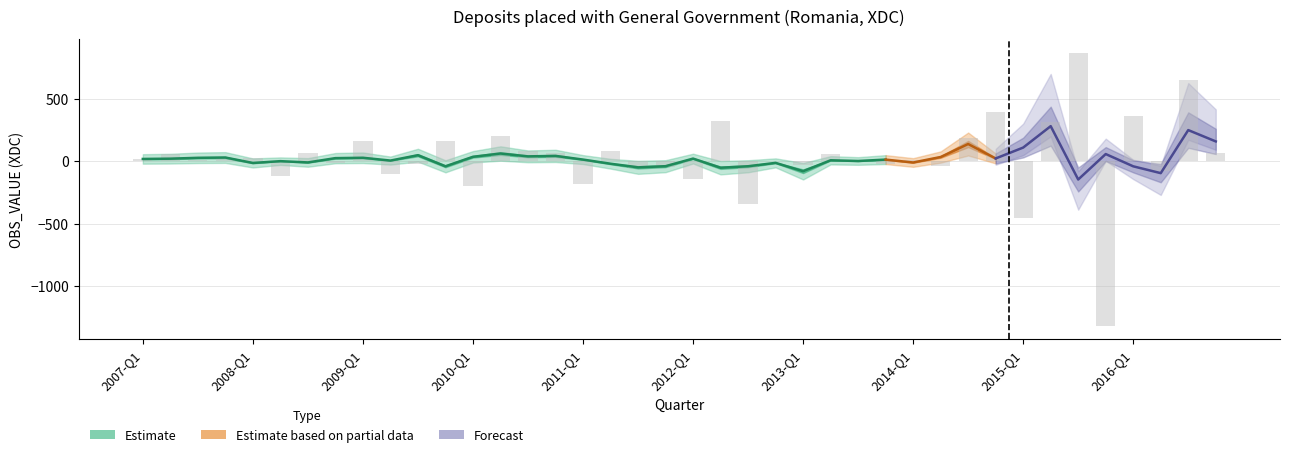

Is it true that the value at 2014-Q1 is 15.7?

False